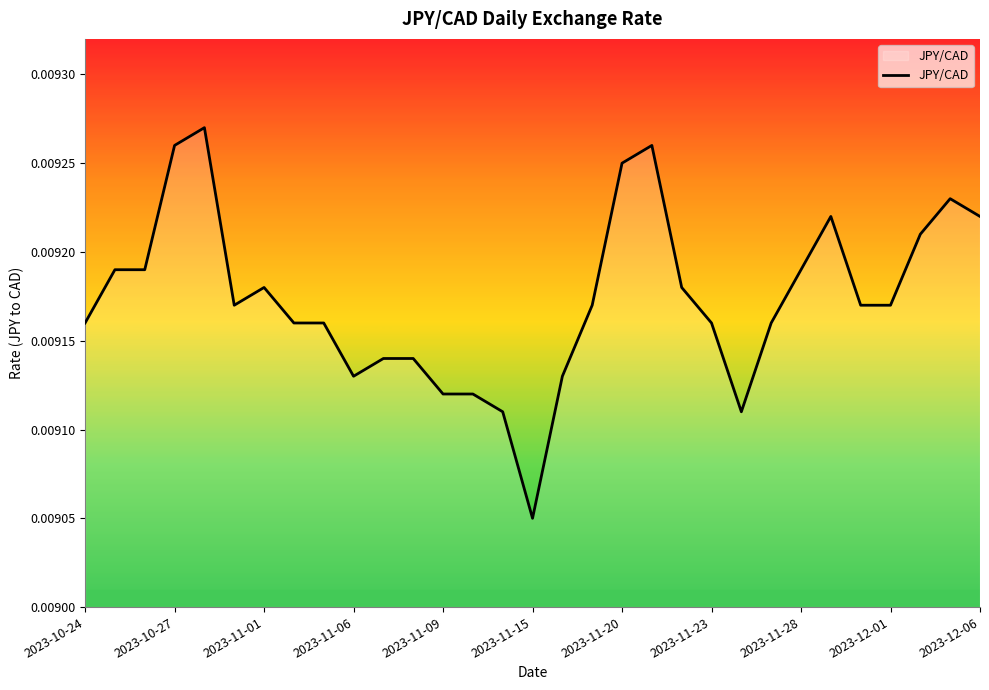

Which has a higher value, 2023-12-01 or 2023-11-15?

2023-12-01